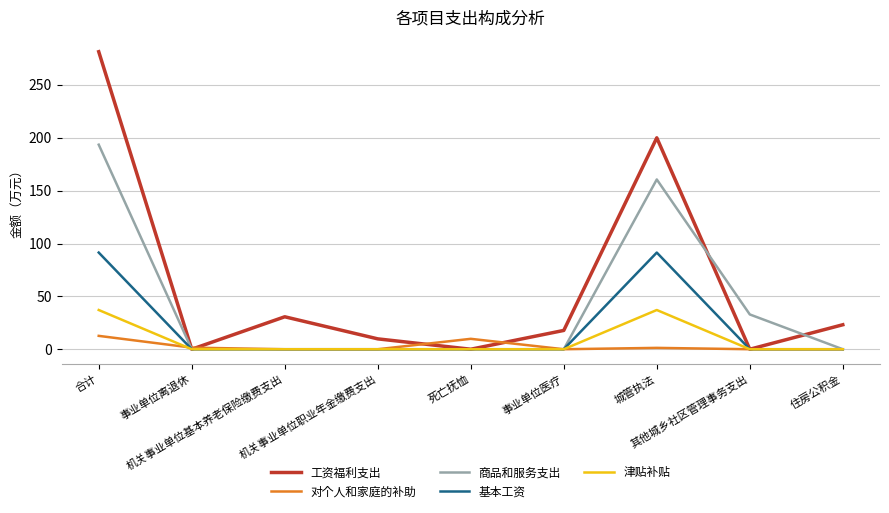

Which series has the widest spread of values?

工资福利支出